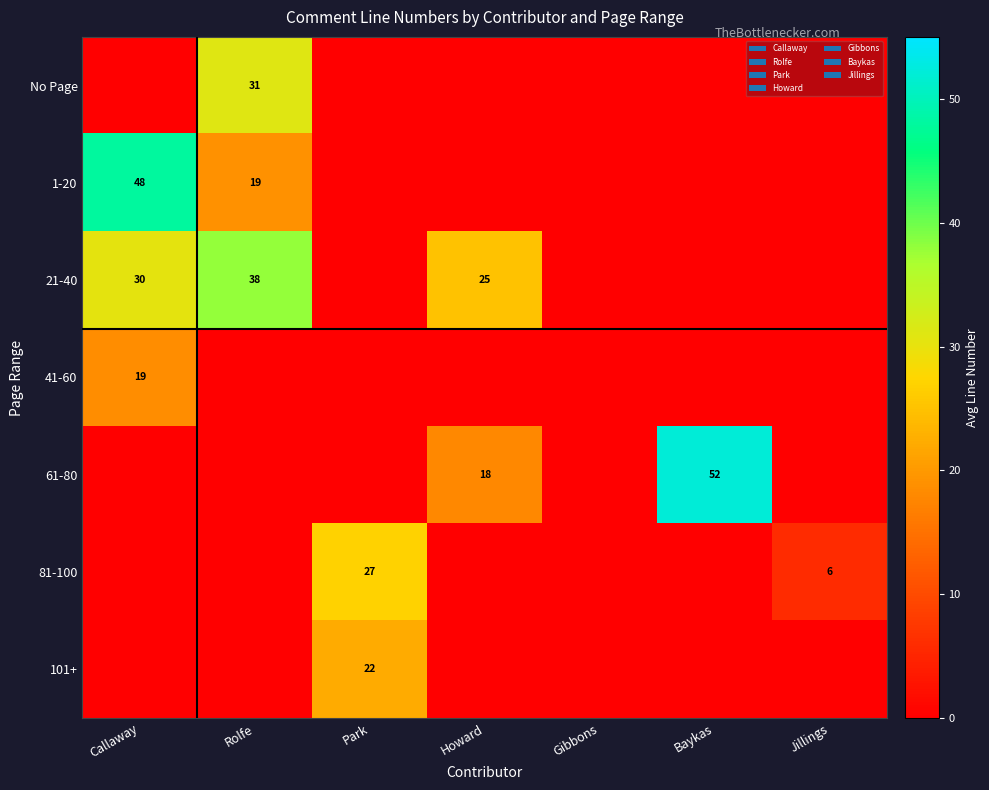

Rank the series by their maximum value, from highest to lowest.

61-80, 1-20, 21-40, No Page, 81-100, 101+, 41-60